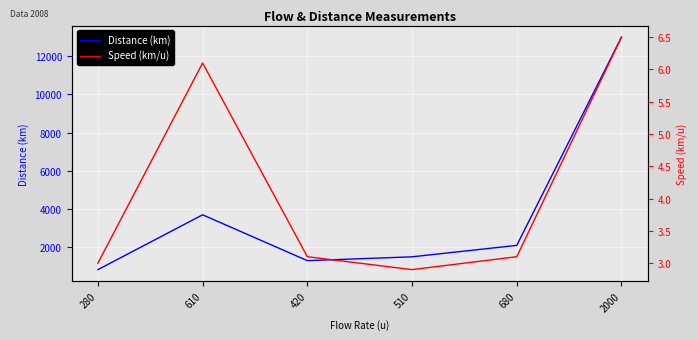

What is the average value of the Speed (km/u) series?

4.1